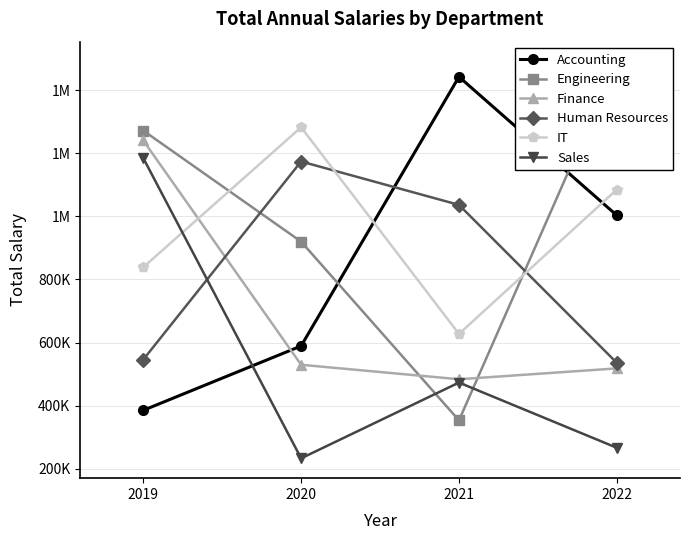

What value does the IT series have at 2021, to the nearest 10?

627220